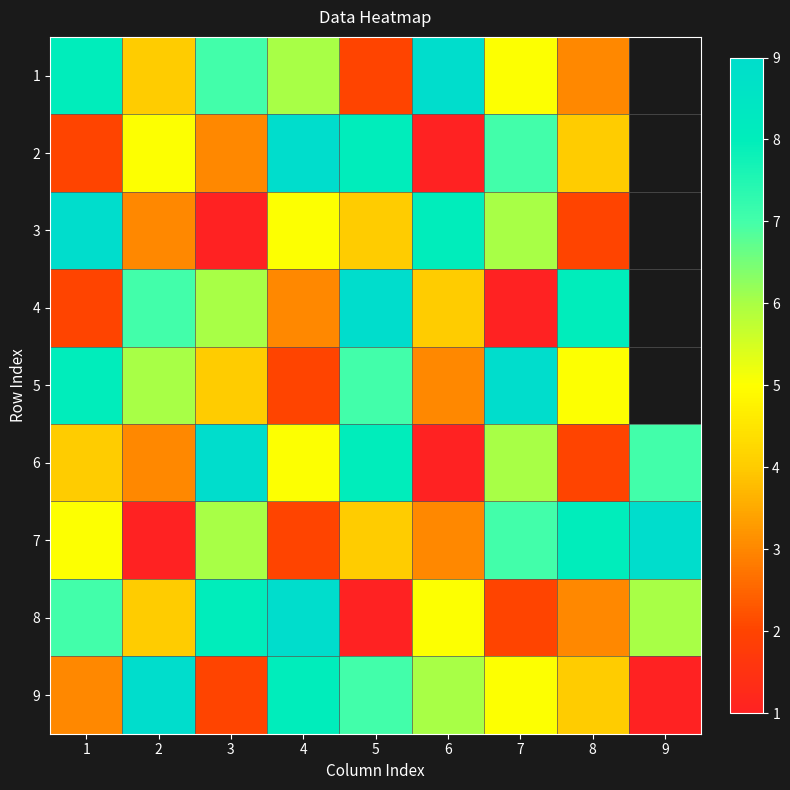

Rank the series at 8 from lowest to highest value.

3, 6, 1, 8, 2, 9, 5, 4, 7